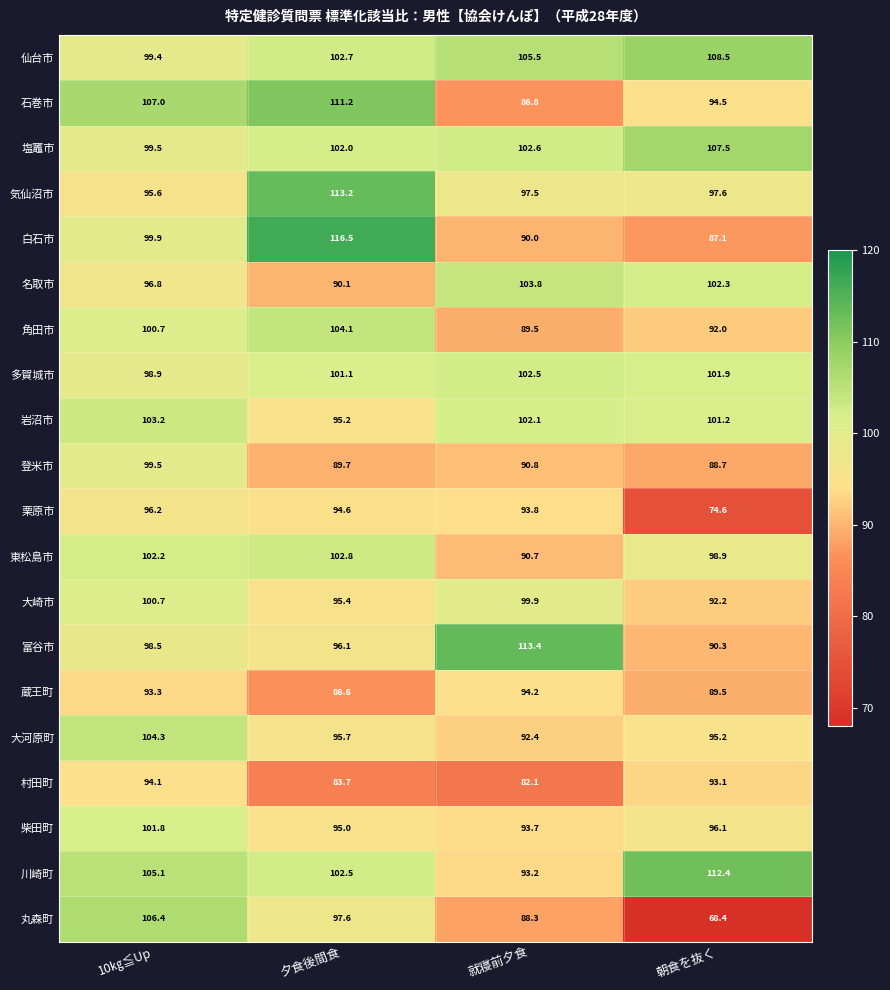

At 夕食後間食, list the series in order from largest to smallest.

白石市, 気仙沼市, 石巻市, 角田市, 東松島市, 仙台市, 川崎町, 塩竈市, 多賀城市, 丸森町, 富谷市, 大河原町, 大崎市, 岩沼市, 柴田町, 栗原市, 名取市, 登米市, 蔵王町, 村田町